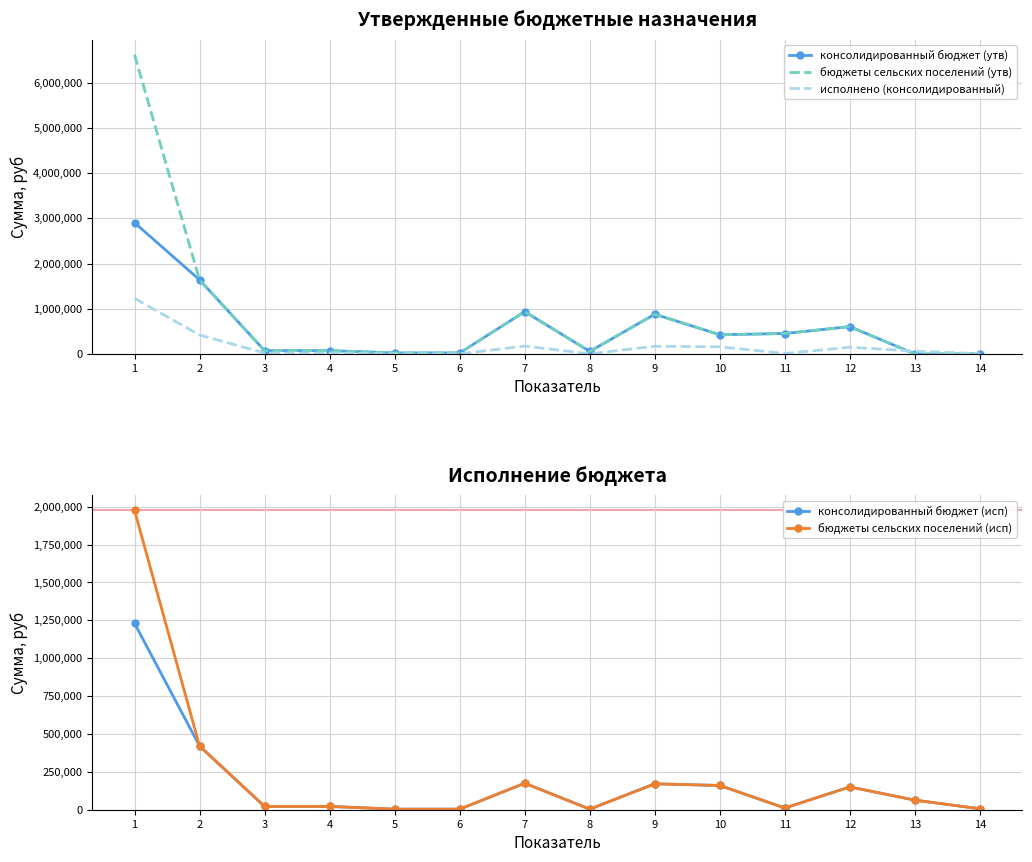

True or false: исполнено (консолидированный) and бюджеты сельских поселений (утв) intersect in this chart.

True